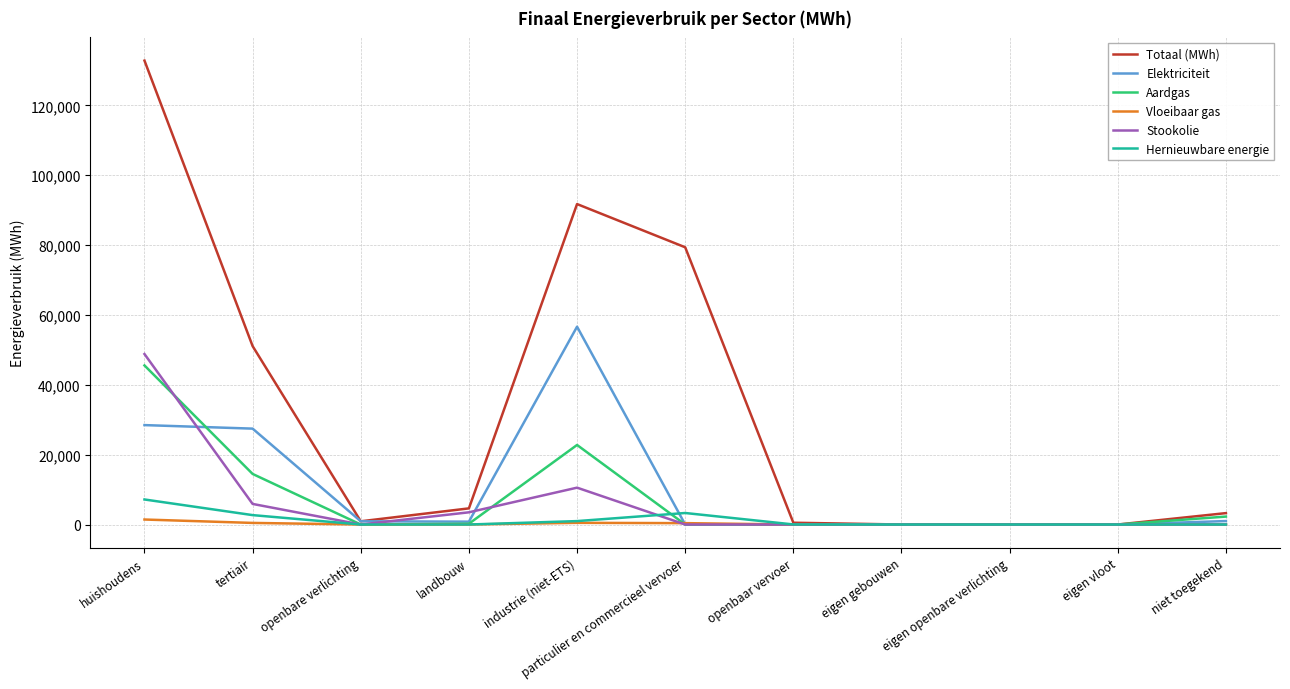

Between landbouw and eigen gebouwen, which series saw the biggest shift?

Totaal (MWh)